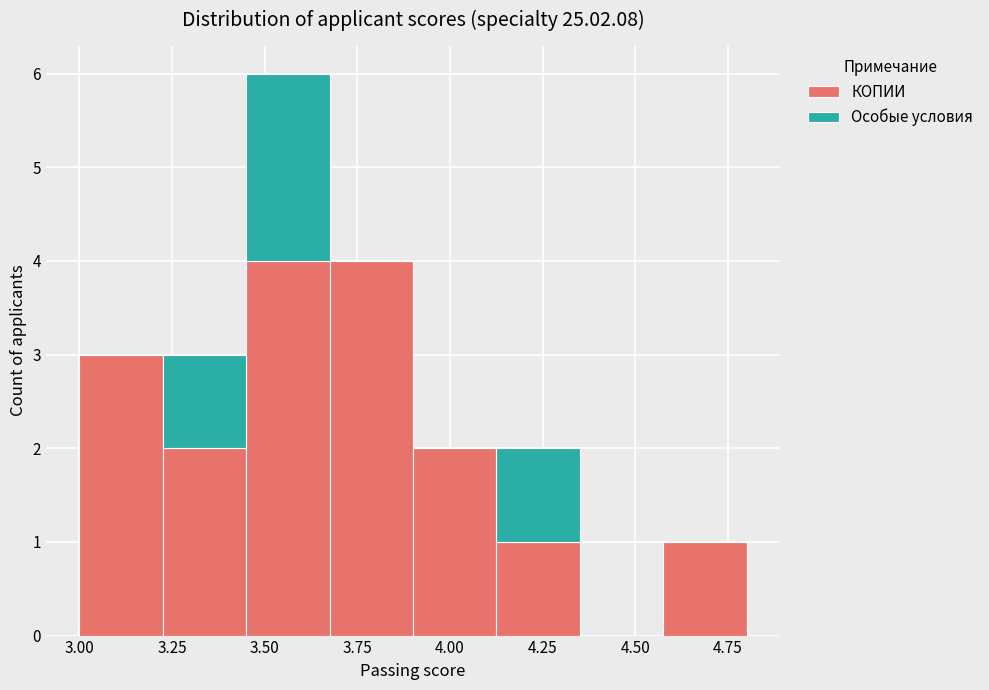

What is the total height of the stacked bar covering 4.125 to 4.350 on the x-axis? Neither the bar edges nor the heights are printed on the chart, so give them approximately, as read against the axes.

2